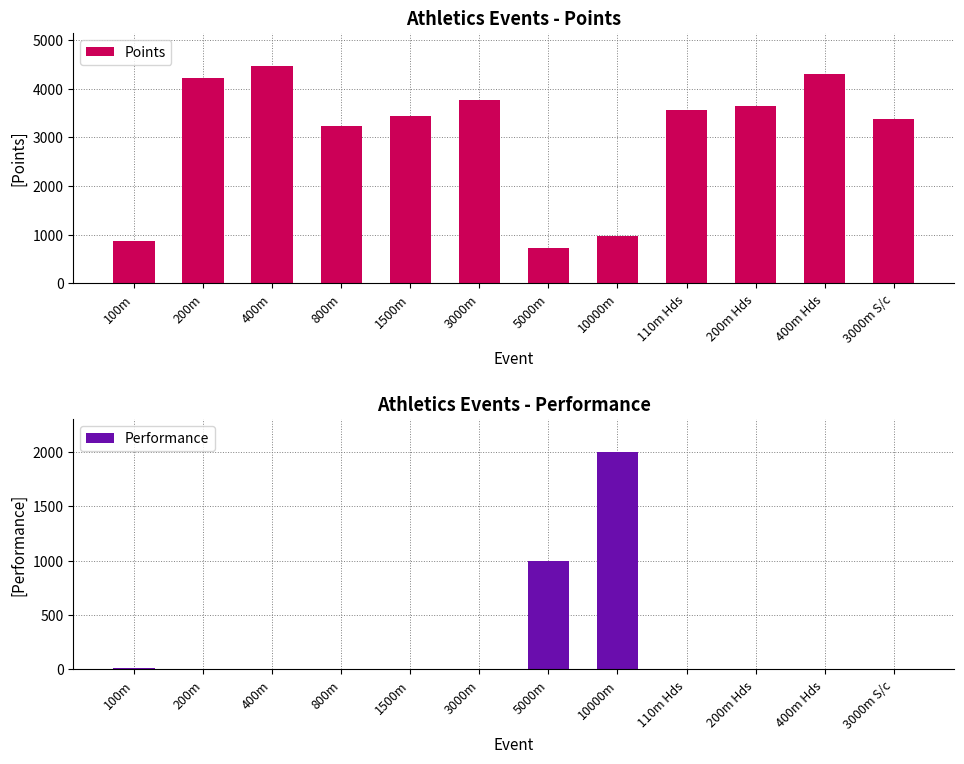

Is it true that Points equals 966.9 at 10000m?

True